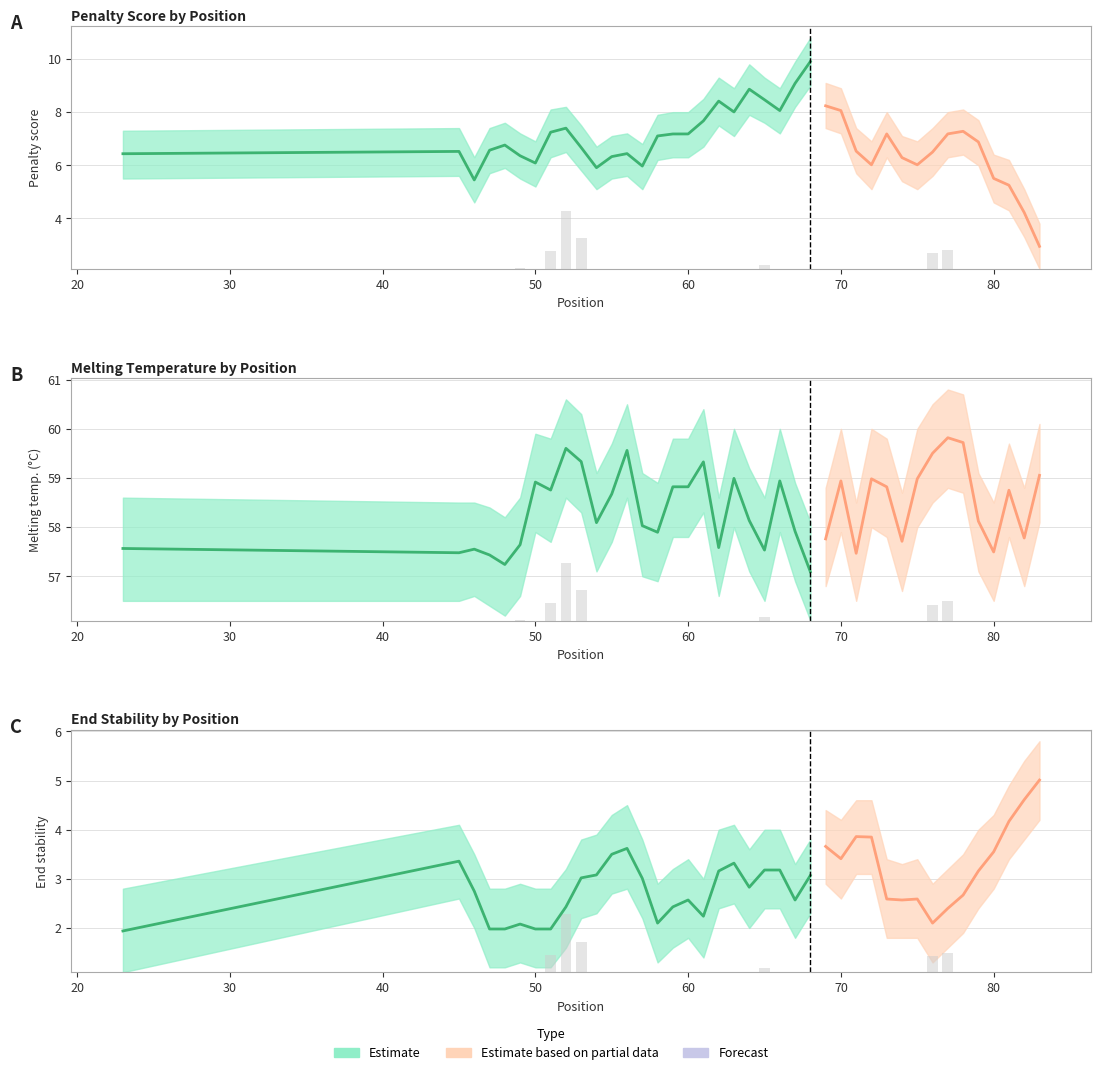

Rank the categories by PRIMER_LEFT_0_END_STABILITY value from highest to lowest.

83, 82, 81, 71, 72, 69, 56, 80, 55, 70, 45, 63, 65, 66, 62, 79, 54, 68, 53, 57, 64, 46, 78, 73, 75, 60, 67, 74, 52, 59, 77, 61, 58, 76, 49, 47, 48, 50, 51, 23